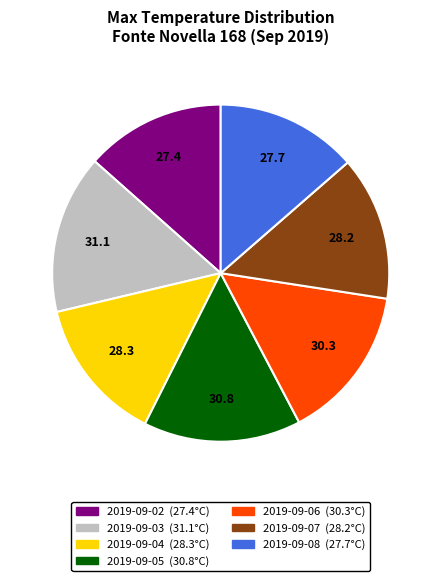

Is 2019-09-02 the majority of the pie?

No